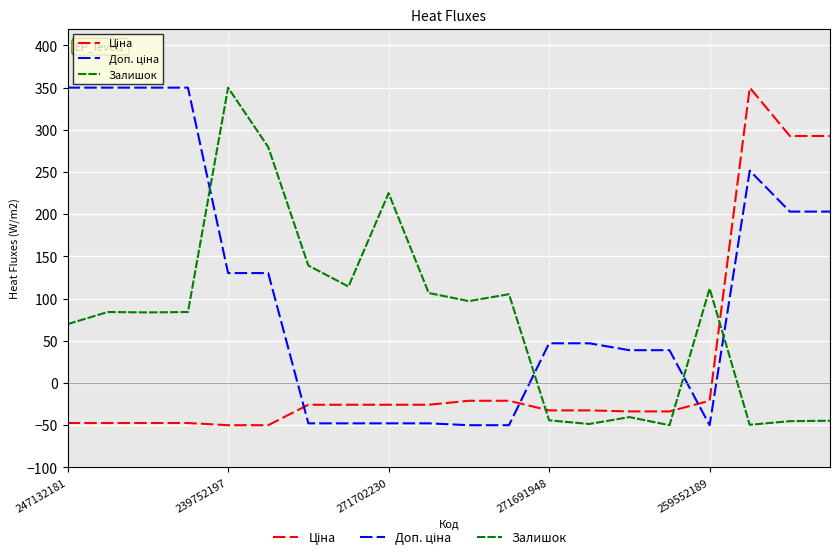

What is the smallest value displayed?

-50.0